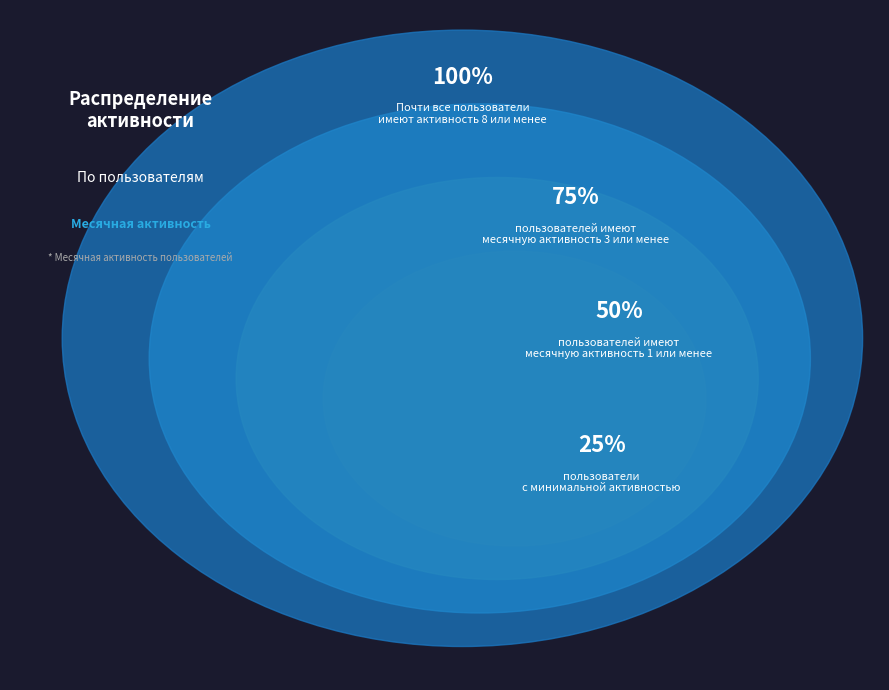

Combined, do 36 and 9 account for over 50%?

No